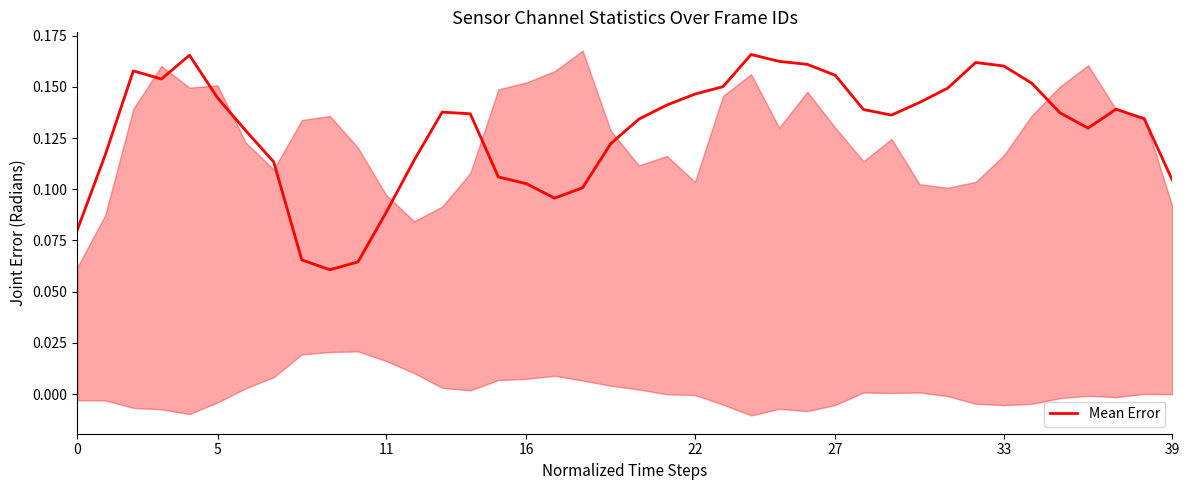

Is it true that the value at 33 is 0.2?

False